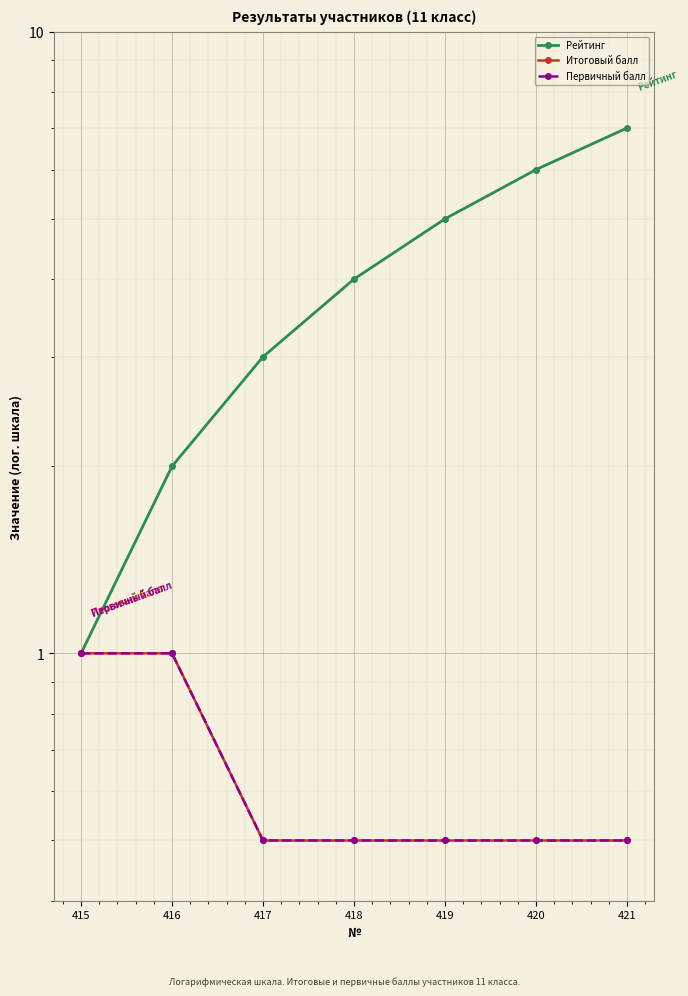

Is this an area chart (filled region under the line)?

No